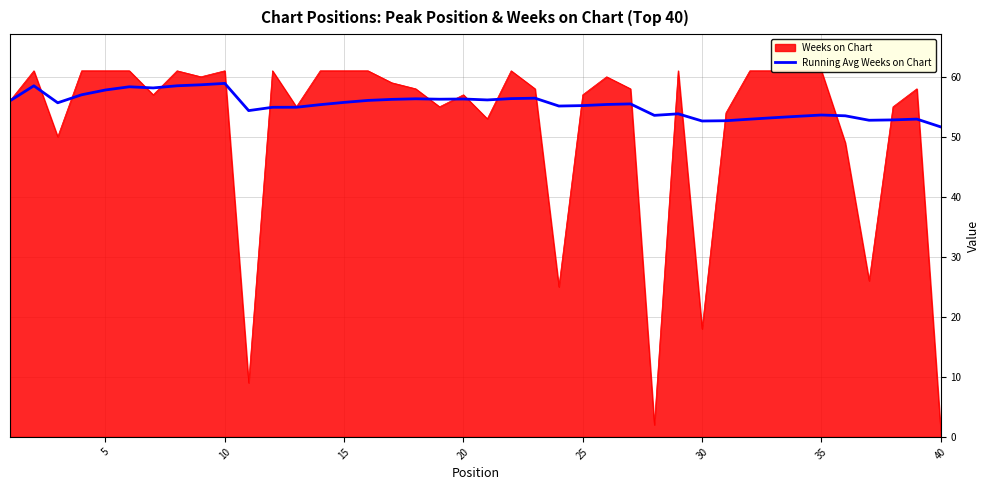

What is the maximum value for Running Avg Weeks on Chart?

58.9